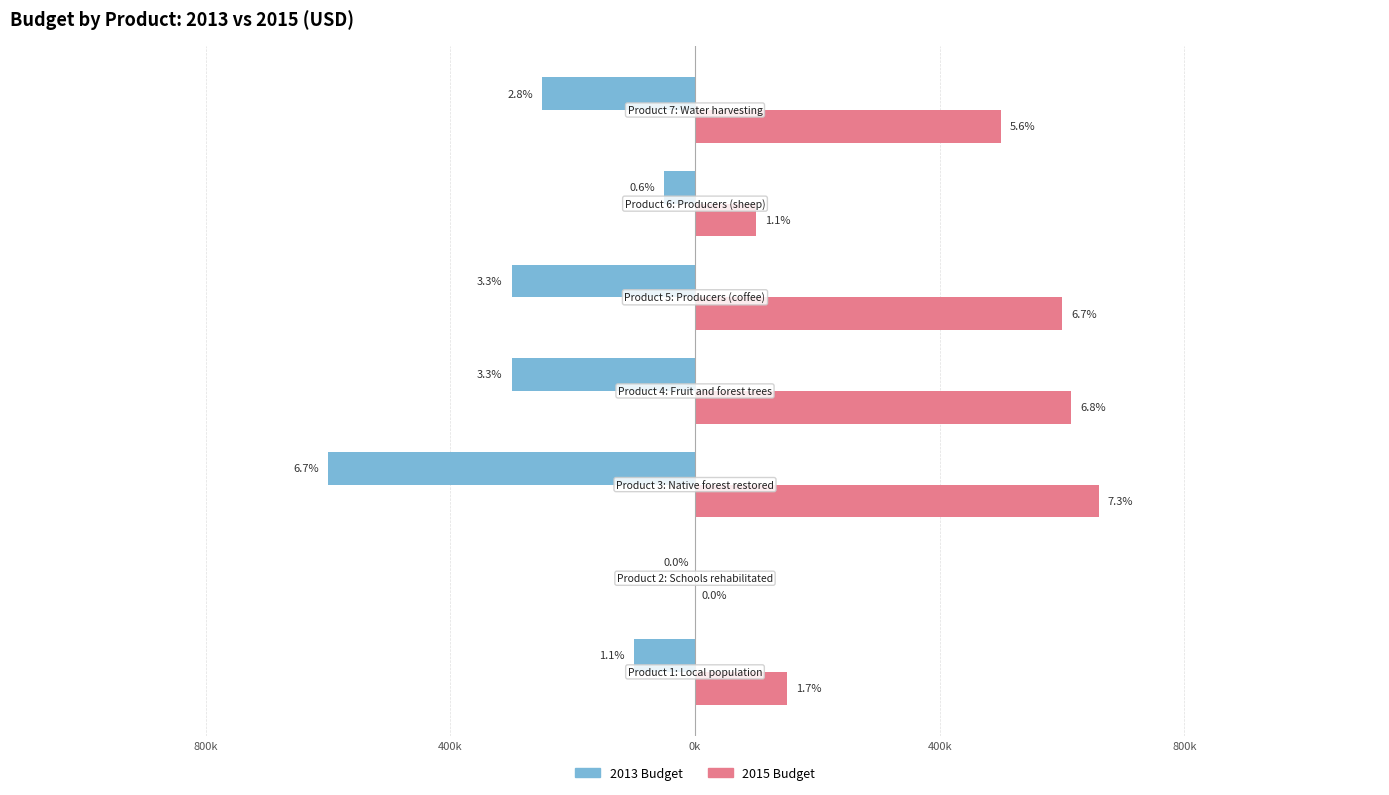

What is the average value of the 2013 Budget series?

-228571